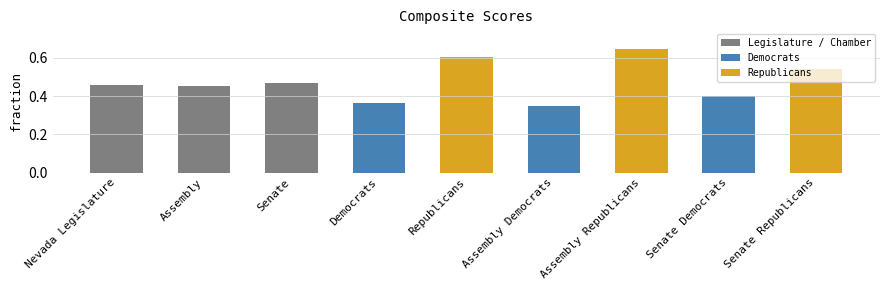

Is it true that the value at Senate Democrats is 0.4?

True